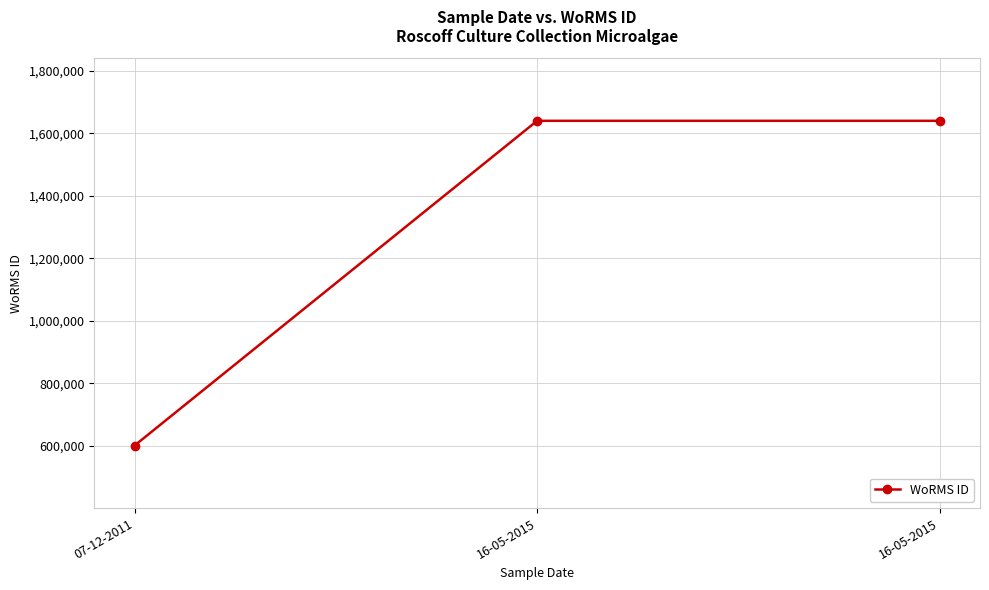

Is this an area chart (filled region under the line)?

No